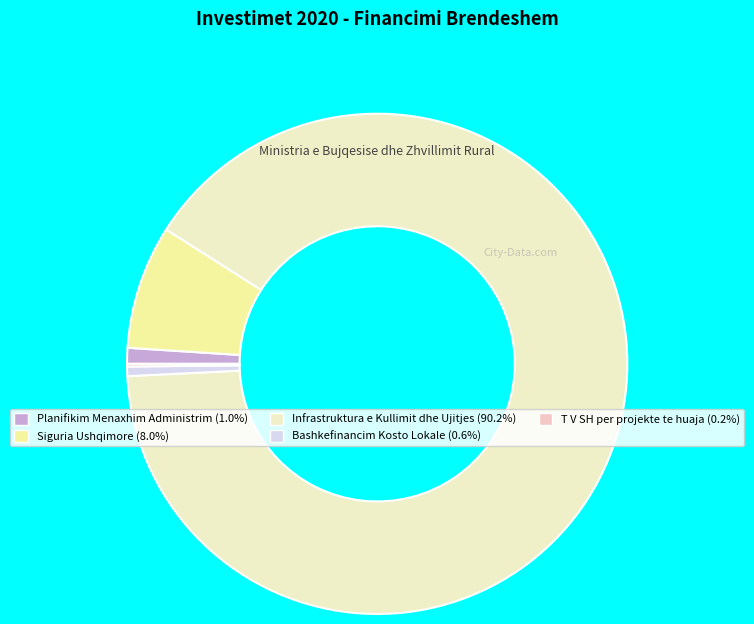

Combined, do Bashkefinancim Kosto Lokale and Siguria Ushqimore account for over 50%?

No